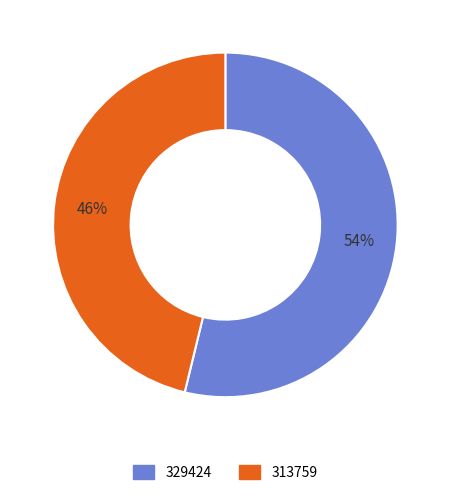

Do 329424 and 313759 together represent more than half of the pie?

Yes